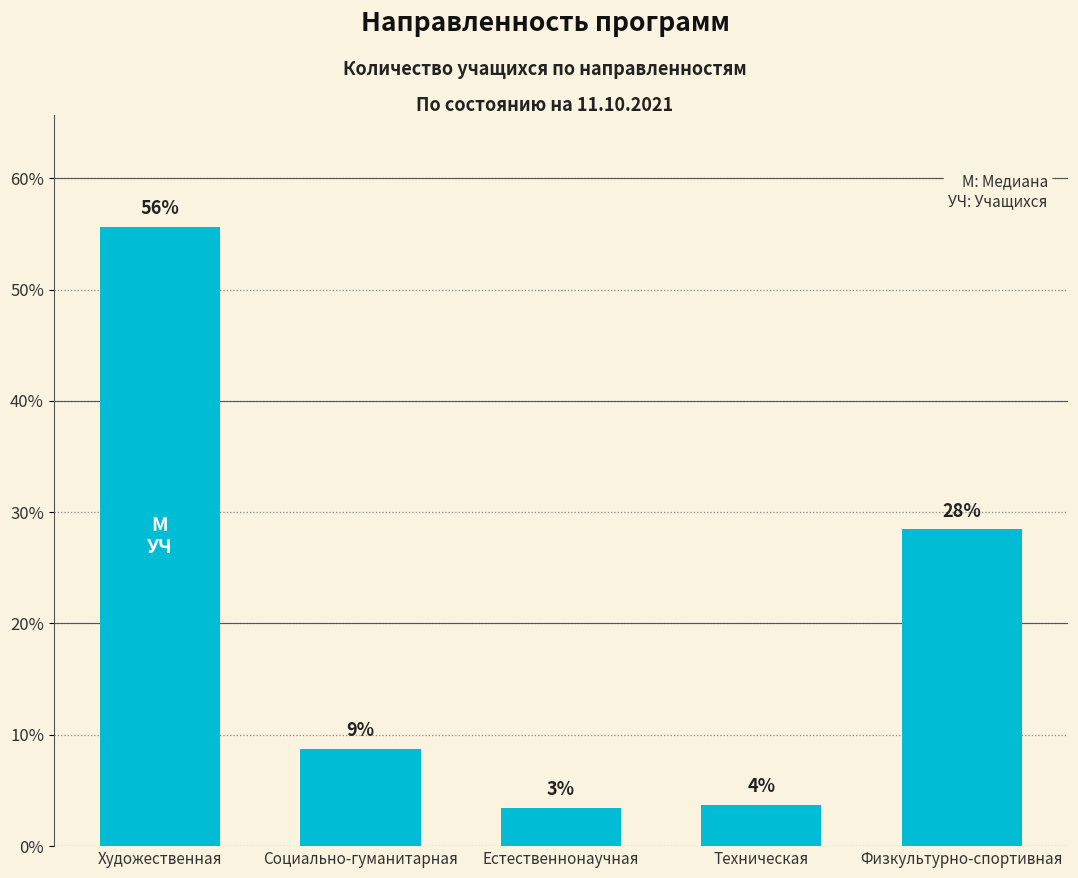

Rank the categories by value from lowest to highest.

Естественнонаучная, Техническая, Социально-гуманитарная, Физкультурно-спортивная, Художественная